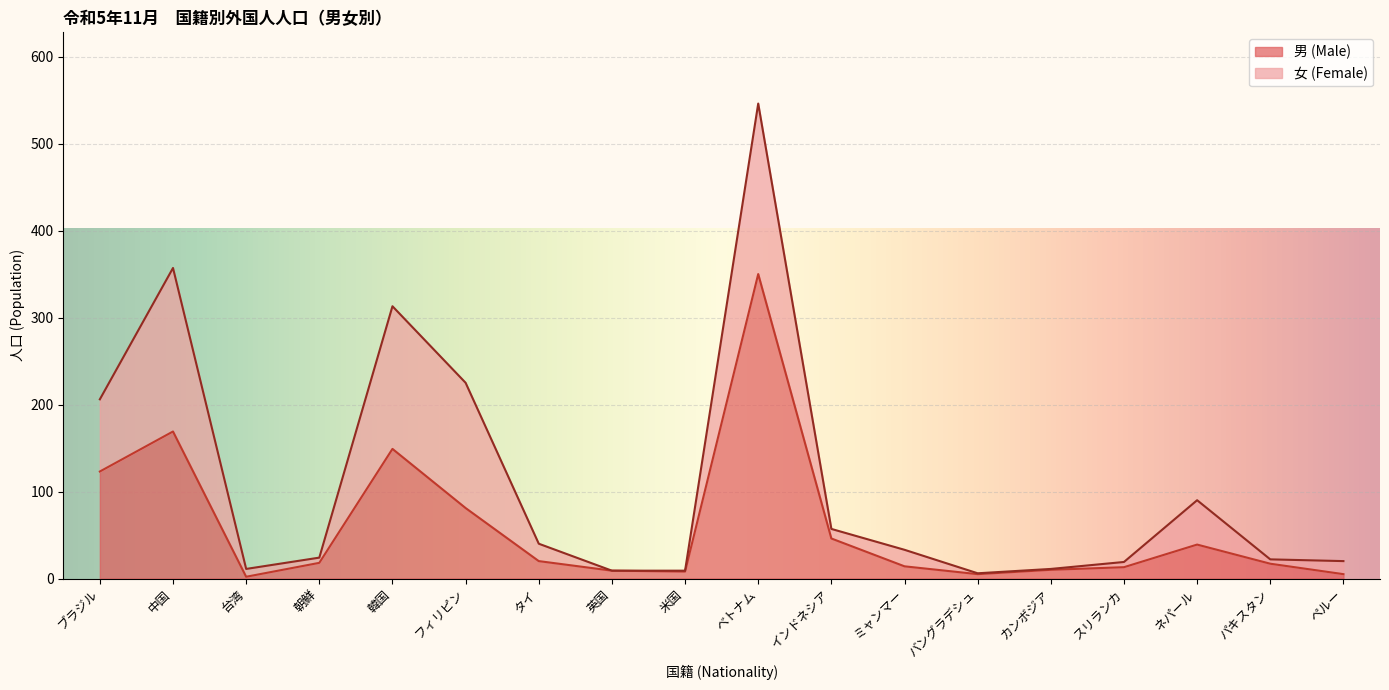

How many lines are shown in the chart?

2